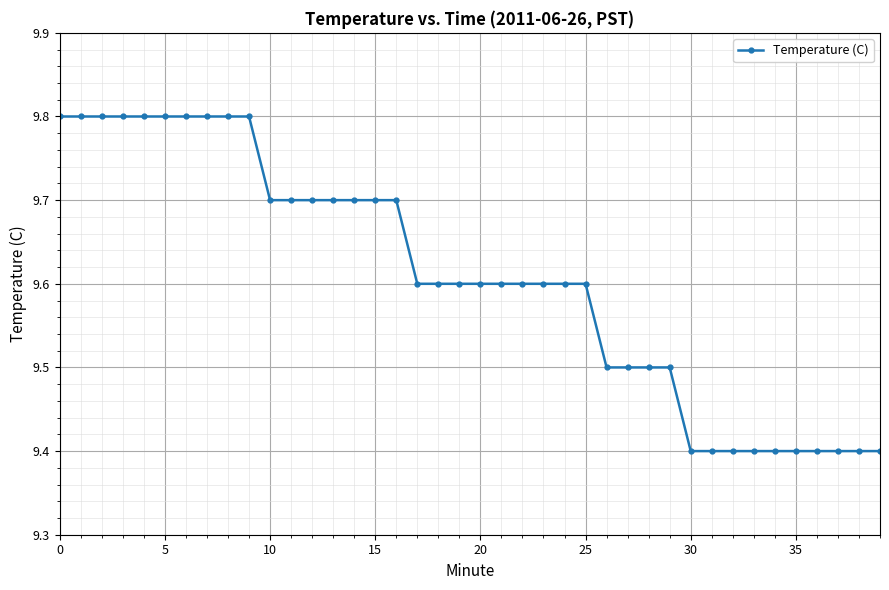

Count the number of categories in the chart.

40